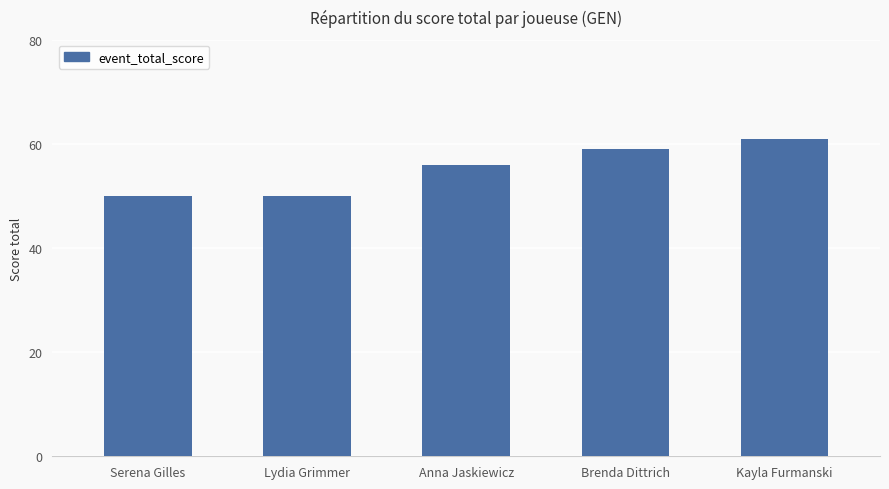

What is the difference between the second highest and minimum values?

9